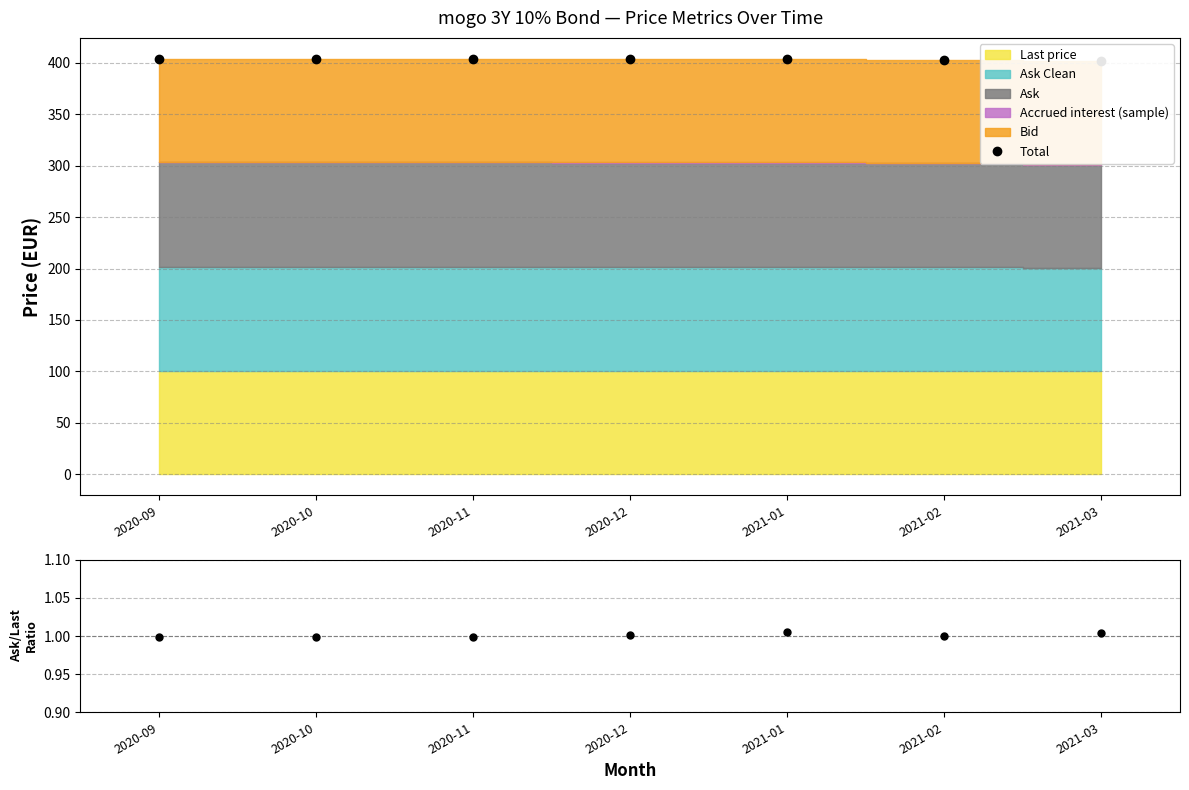

The value of Ratio at 2020-09 is 1.3. True or false?

False